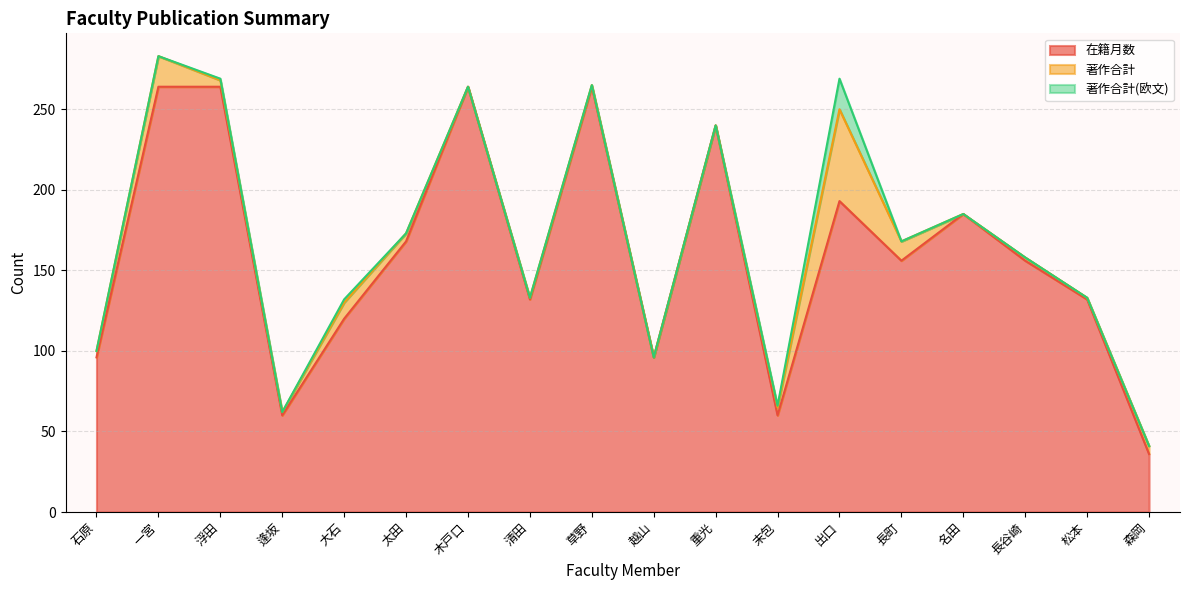

What is the total value across all series at 大石?

132